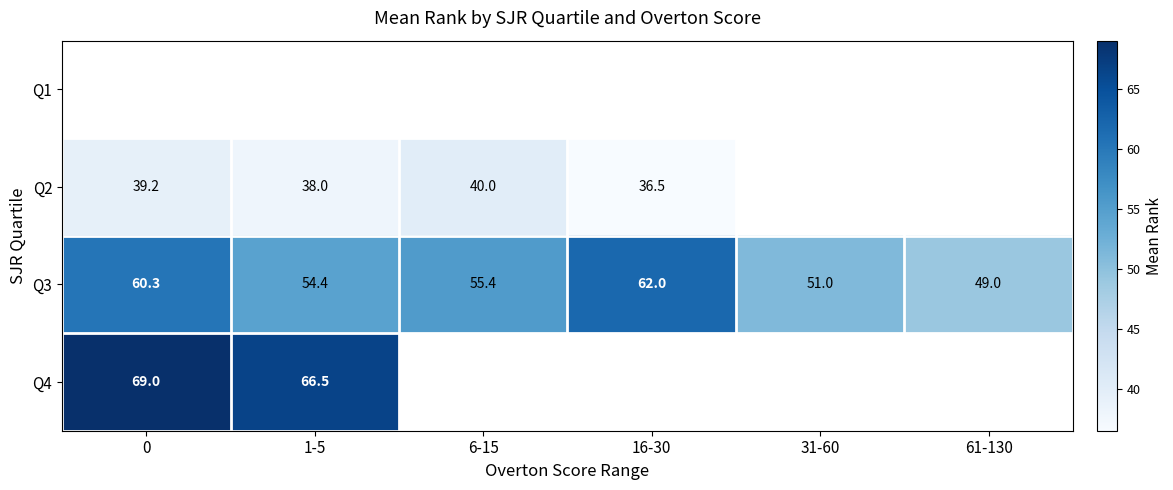

How many distinct data groups are displayed?

4